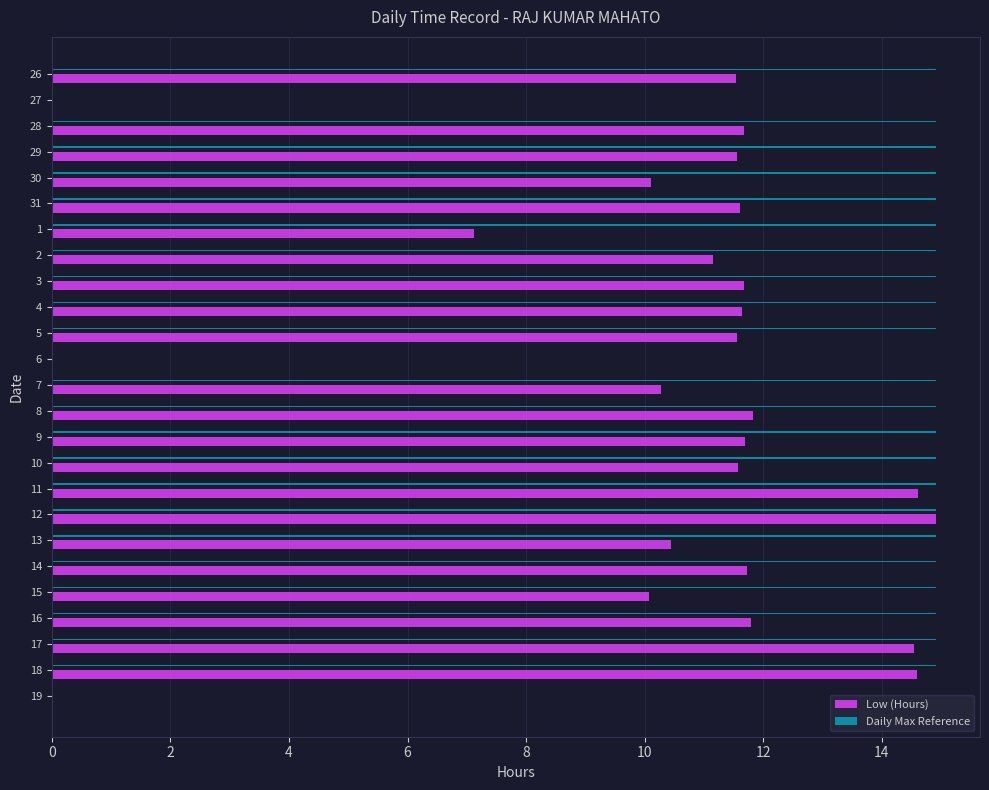

The value of Daily Max Reference at 26 is 14.9. True or false?

True